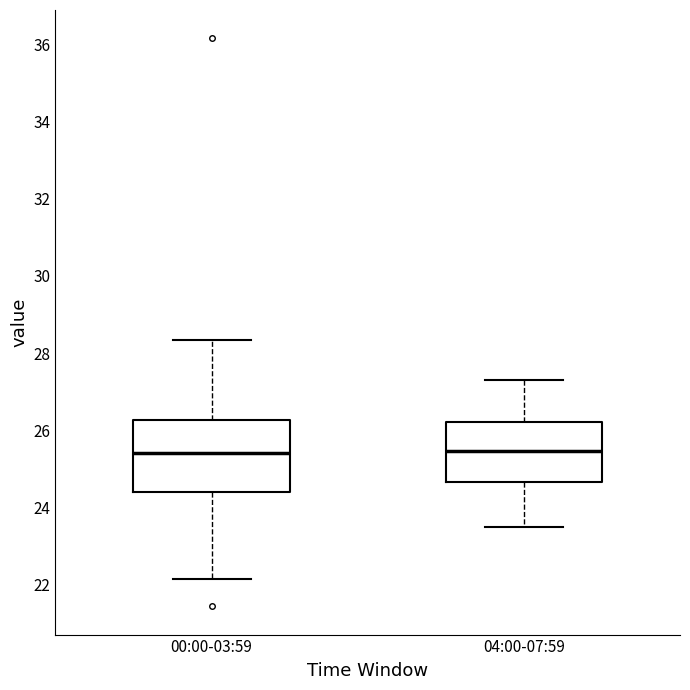

Comparing the boxes themselves (not the whiskers), which one is the tallest?

00:00-03:59